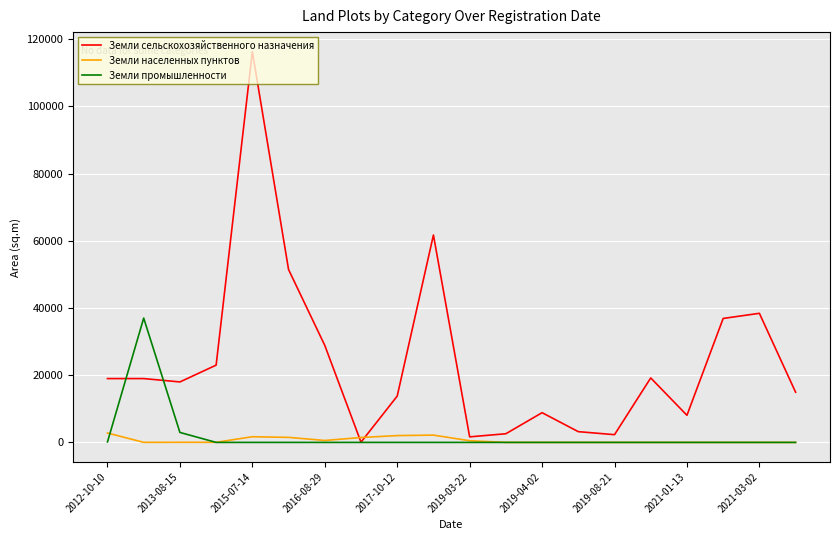

List the series in order of their peak value, highest first.

Земли сельскохозяйственного назначения, Земли промышленности, Земли населенных пунктов